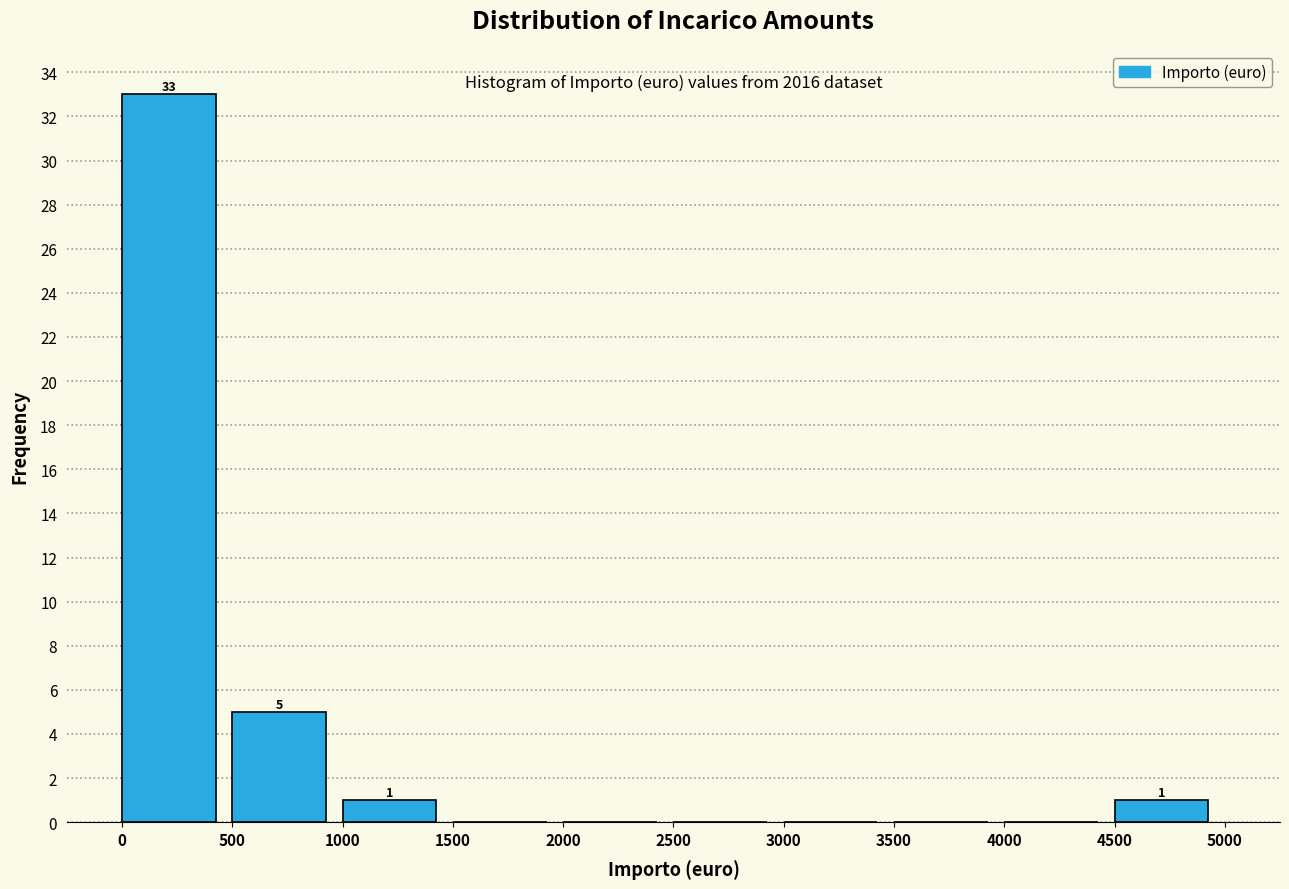

Which range on the x-axis has the tallest bar?

0 to 500